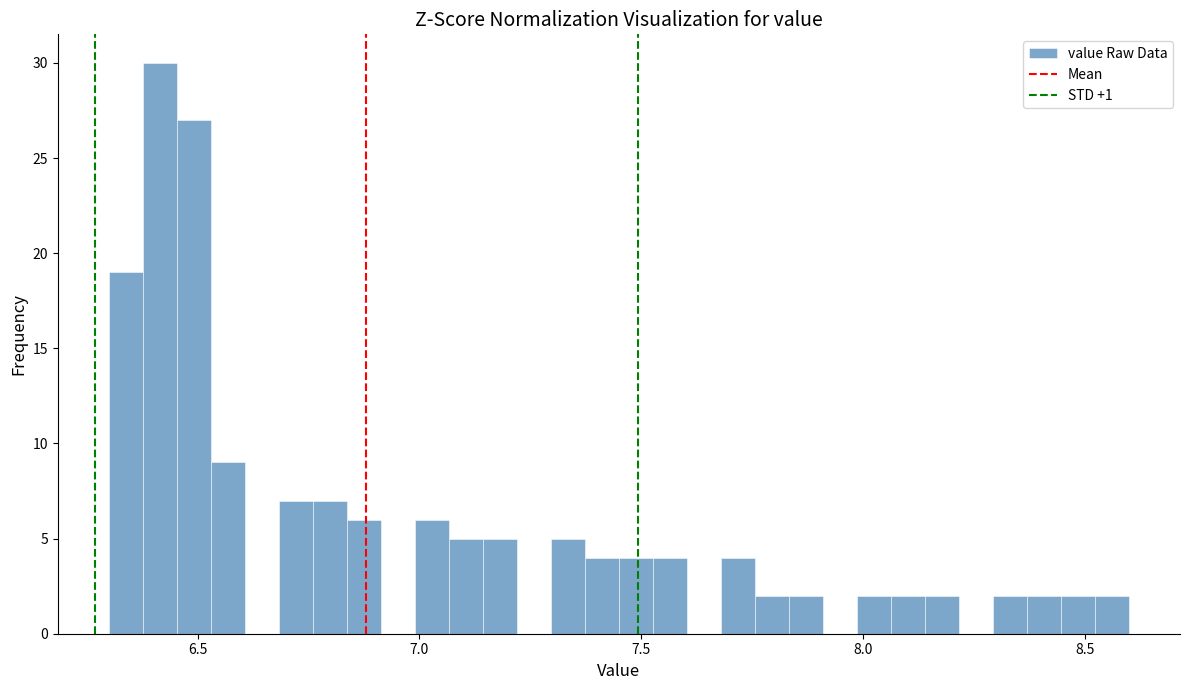

Read against the x-axis, roughly where is the centre of the tallest bar?

6.40